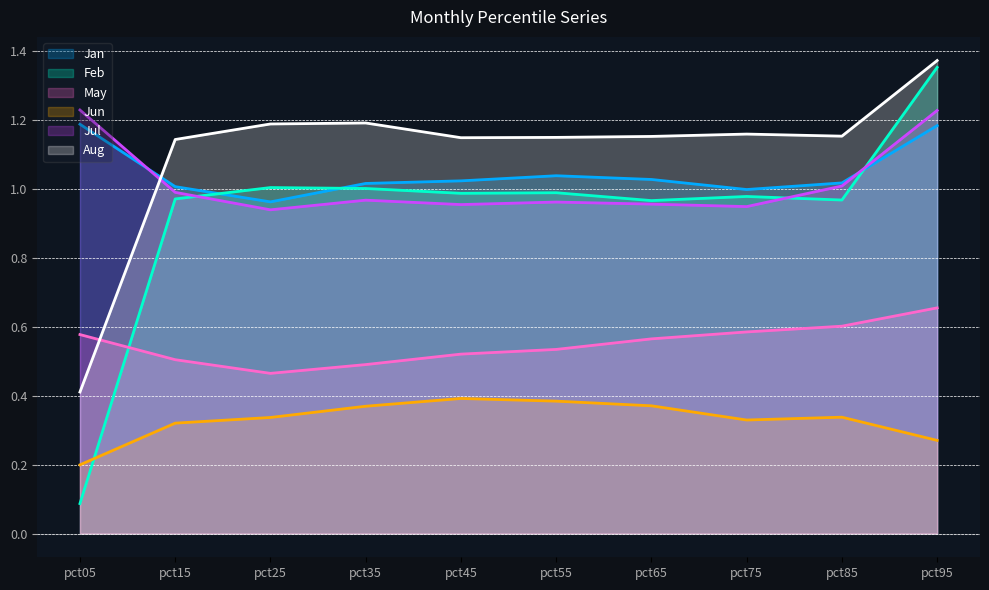

Reading right to left, what are all the values shown in this chart?

Jan: 1.2	1.0	1.0	1.0	1.0	1.0	1.0	1.0	1.0	1.2
Feb: 1.4	1.0	1.0	1.0	1.0	1.0	1.0	1.0	1.0	0.1
May: 0.7	0.6	0.6	0.6	0.5	0.5	0.5	0.5	0.5	0.6
Jun: 0.3	0.3	0.3	0.4	0.4	0.4	0.4	0.3	0.3	0.2
Jul: 1.2	1.0	0.9	1.0	1.0	1.0	1.0	0.9	1.0	1.2
Aug: 1.4	1.2	1.2	1.2	1.1	1.1	1.2	1.2	1.1	0.4